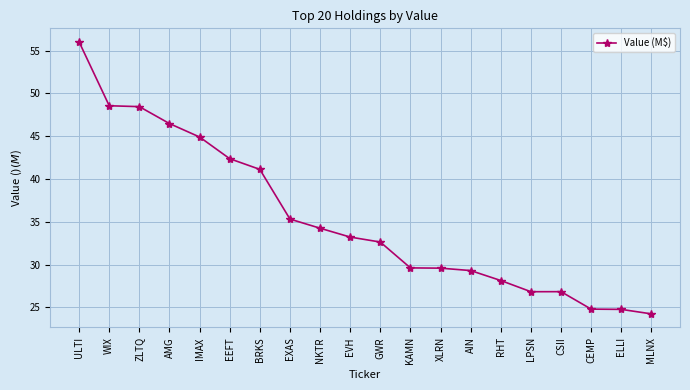

What is the minimum value shown in the chart?

24.2